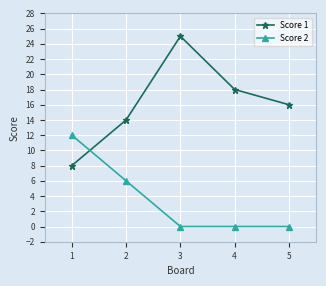

What is the sum of the Score 2 values at 1 and 3?

12